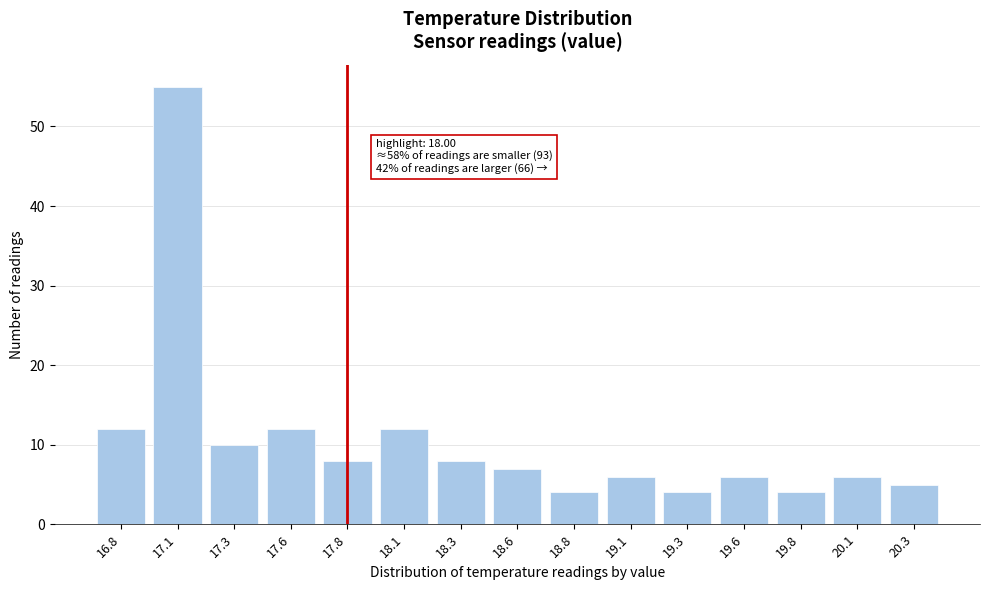

Reading left to right, what are all the values shown in this chart?

12	55	10	12	8	12	8	7	4	6	4	6	4	6	5